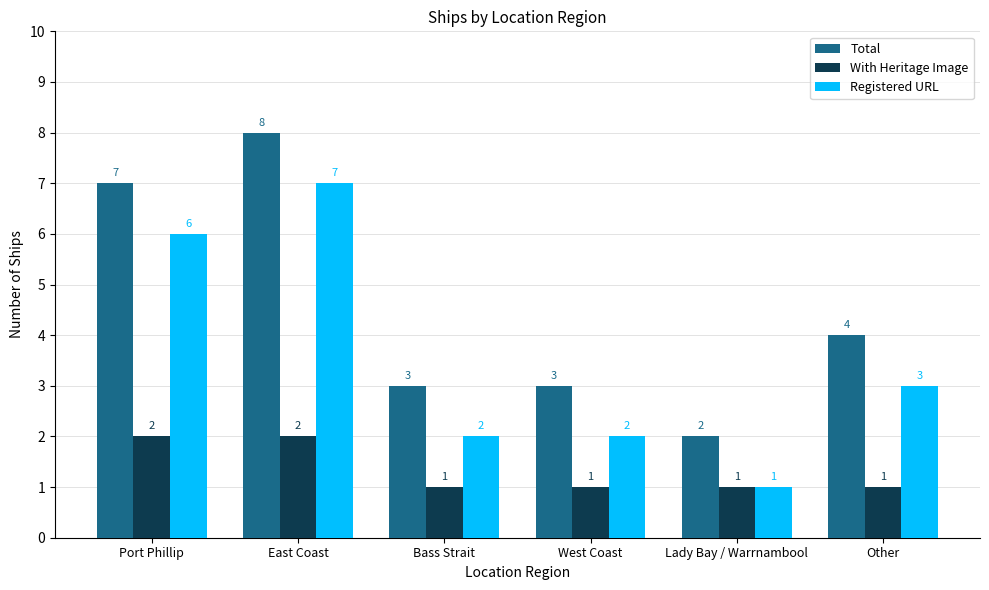

Rank the series at West Coast from highest to lowest value.

Total, Registered URL, With Heritage Image